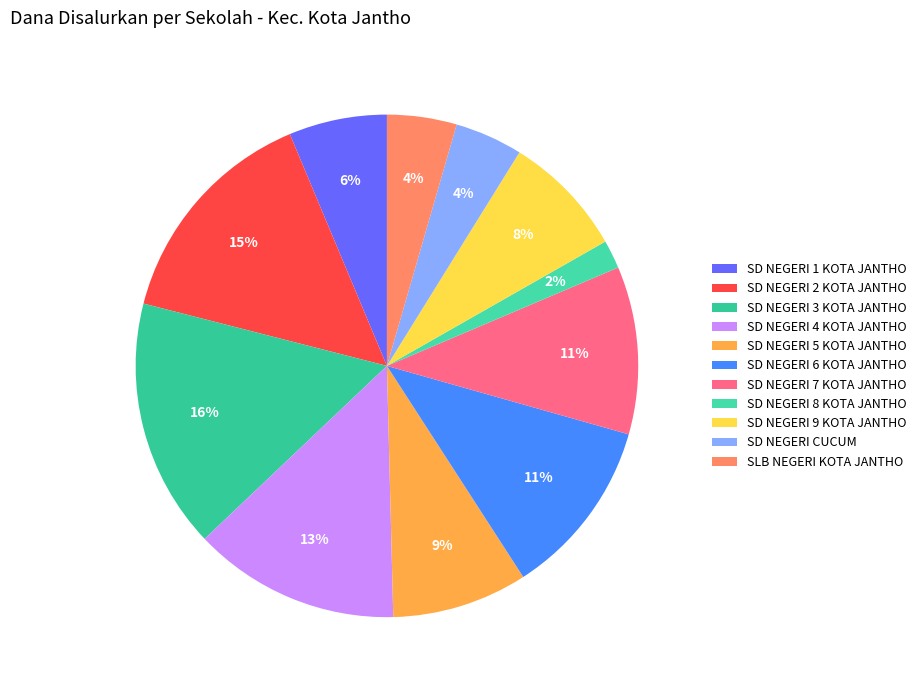

Combined, do SD NEGERI 8 KOTA JANTHO and SLB NEGERI KOTA JANTHO account for over 50%?

No